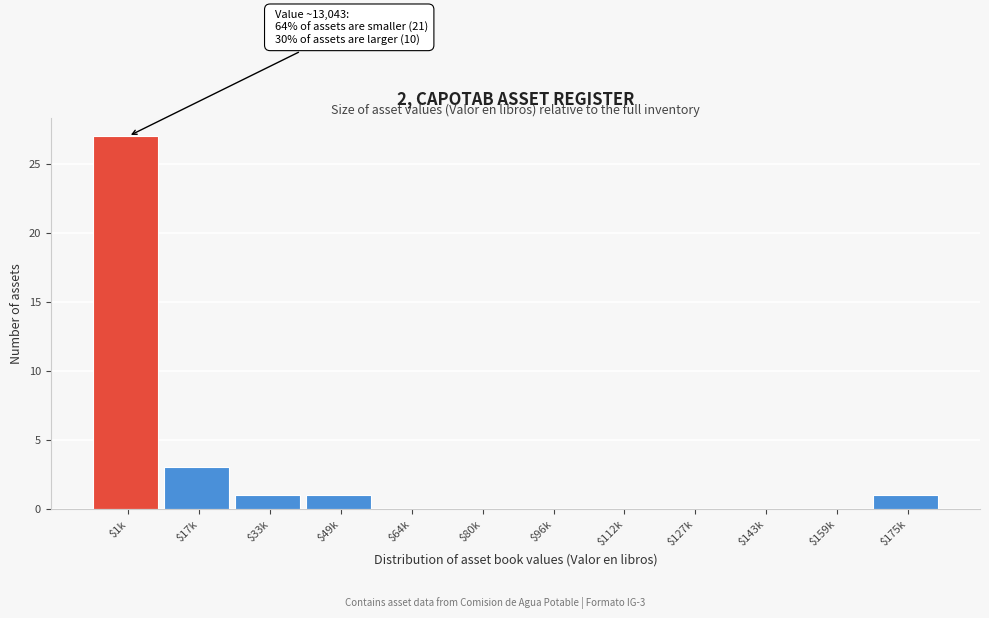

At which label is the value closest to 13?

$17k